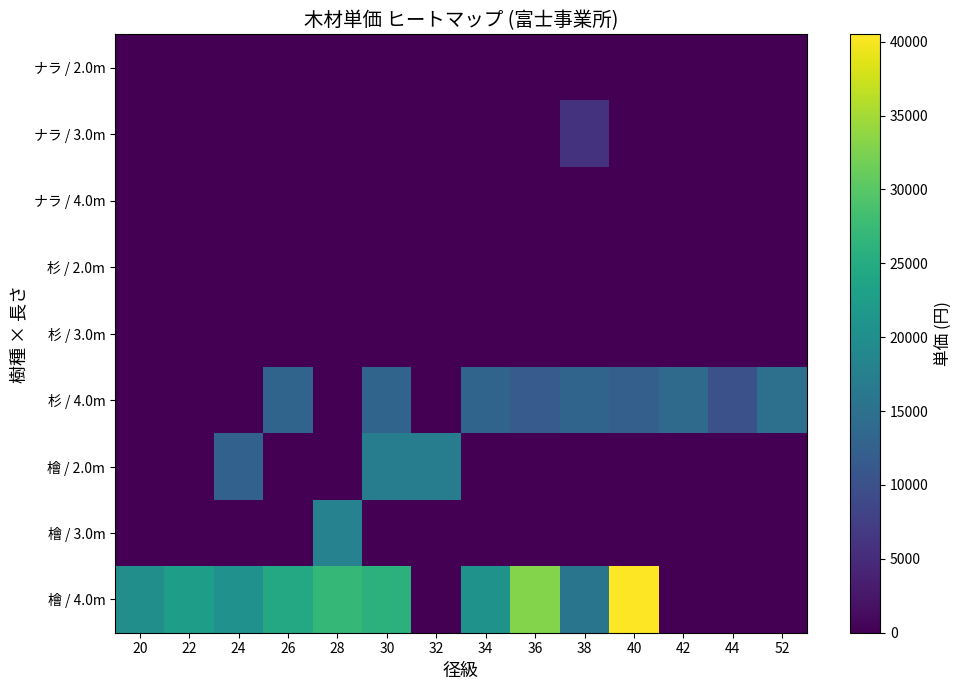

List the series in order of their peak value, lowest first.

ナラ / 2.0m, ナラ / 4.0m, 杉 / 2.0m, 杉 / 3.0m, ナラ / 3.0m, 杉 / 4.0m, 檜 / 2.0m, 檜 / 3.0m, 檜 / 4.0m